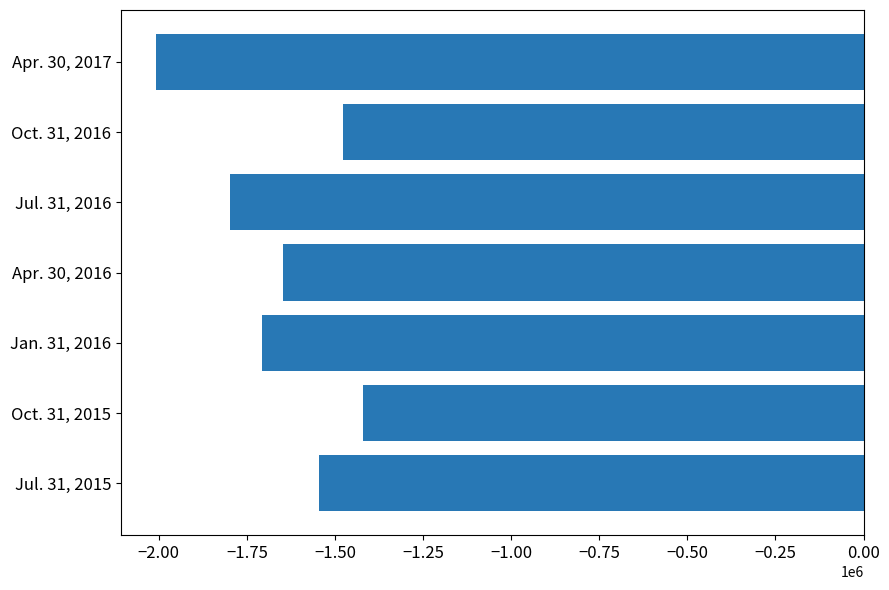

What is the minimum value shown in the chart?

-2007401